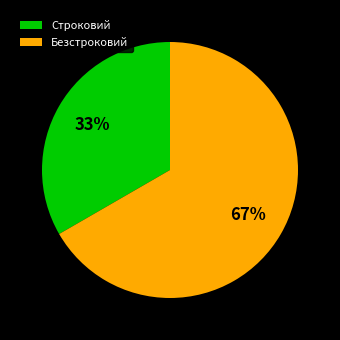

To the nearest percent, what percentage of the pie is Безстроковий?

67%